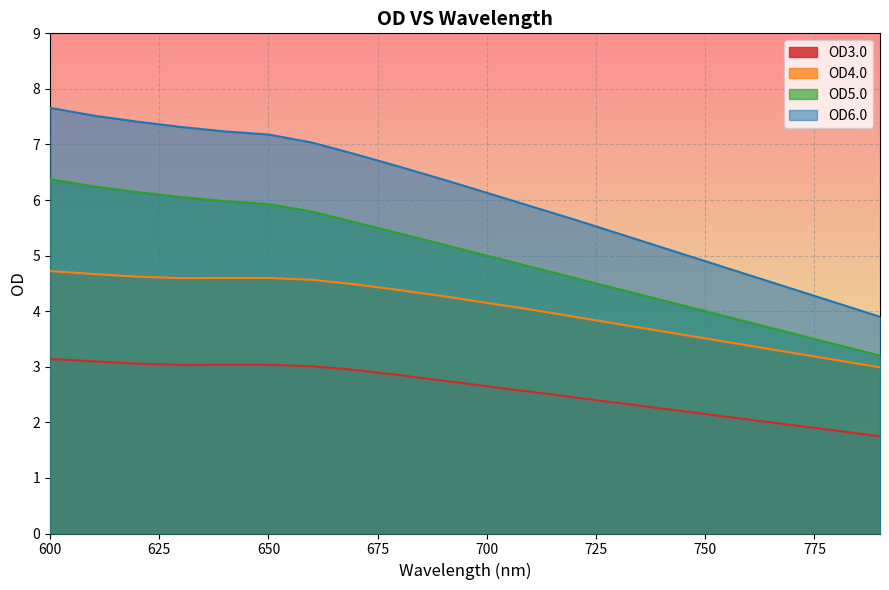

Read the OD5.0 value at 650.

5.9